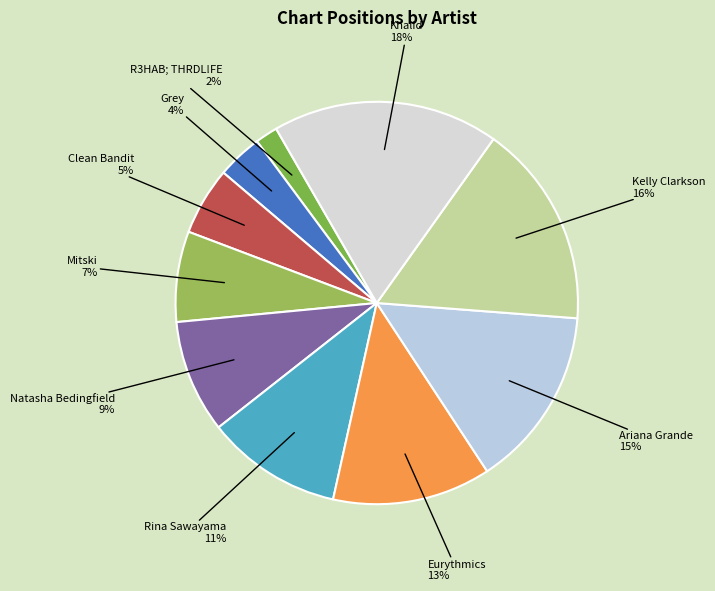

Which slice is the smallest?

R3HAB; THRDL!FE